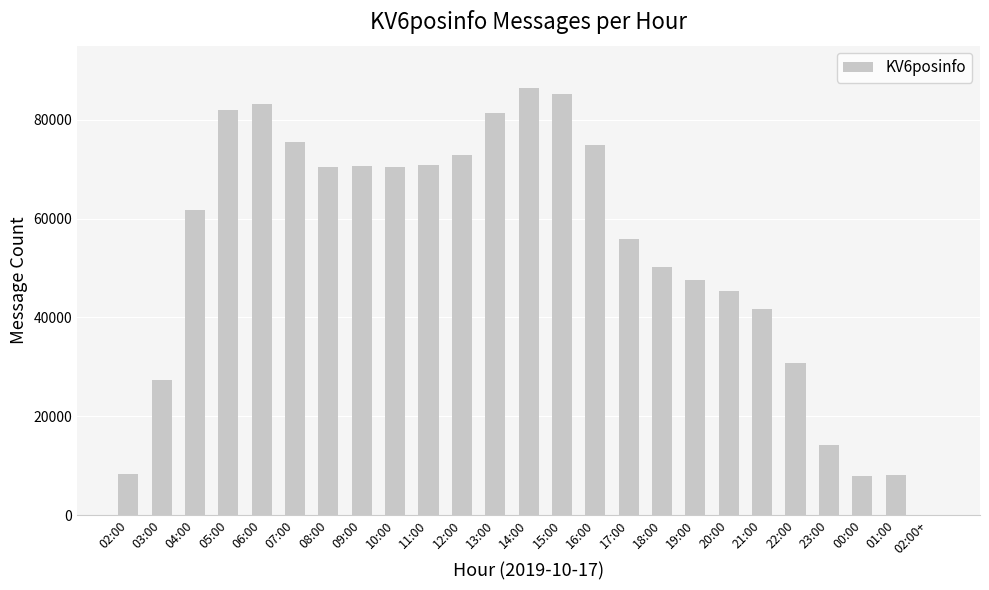

Count the number of categories in the chart.

25